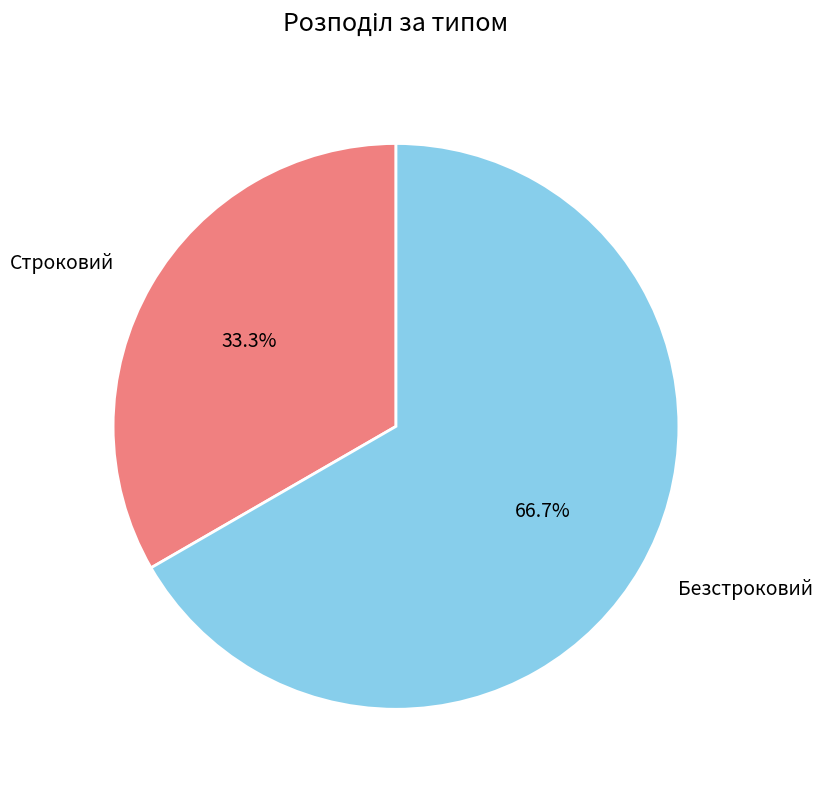

Is it true that Безстроковий is 58% of the pie?

False